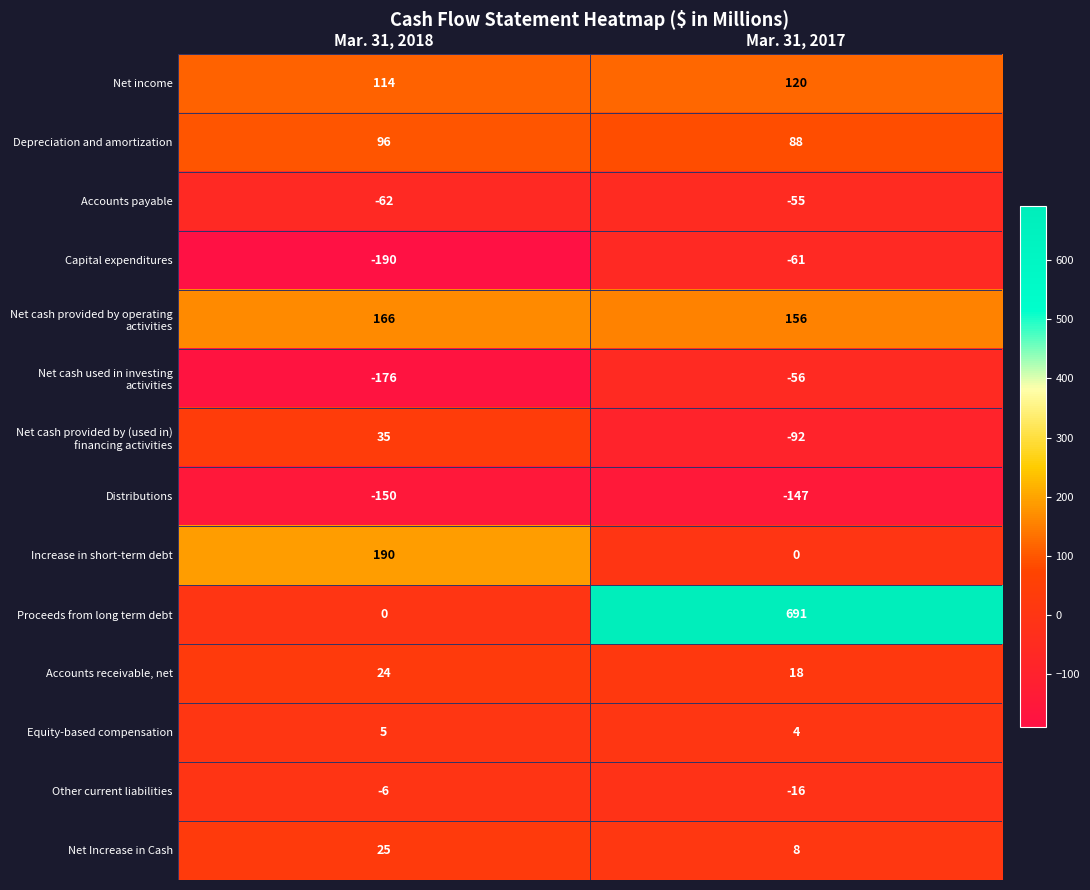

What is the spread (max minus min) of values at Mar. 31, 2017?

838